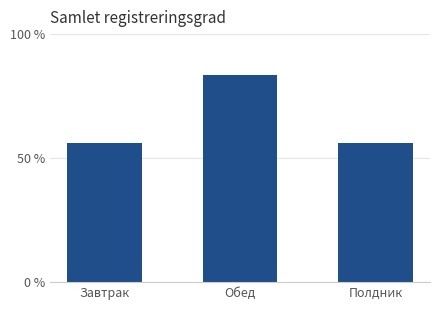

What is the value of the 1st bar from the left?

56.2